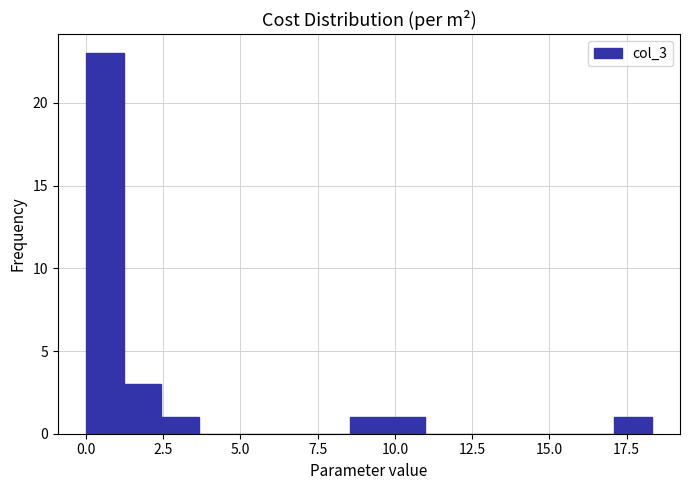

Around what value on the x-axis is the tallest bar? Give the approximate position of its centre, as read against the axis.

0.5